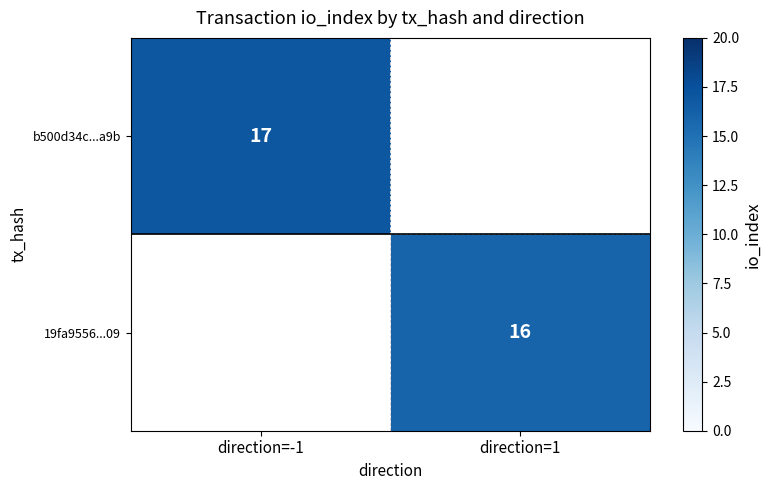

At which category does the chart reach its minimum across all series?

direction=1